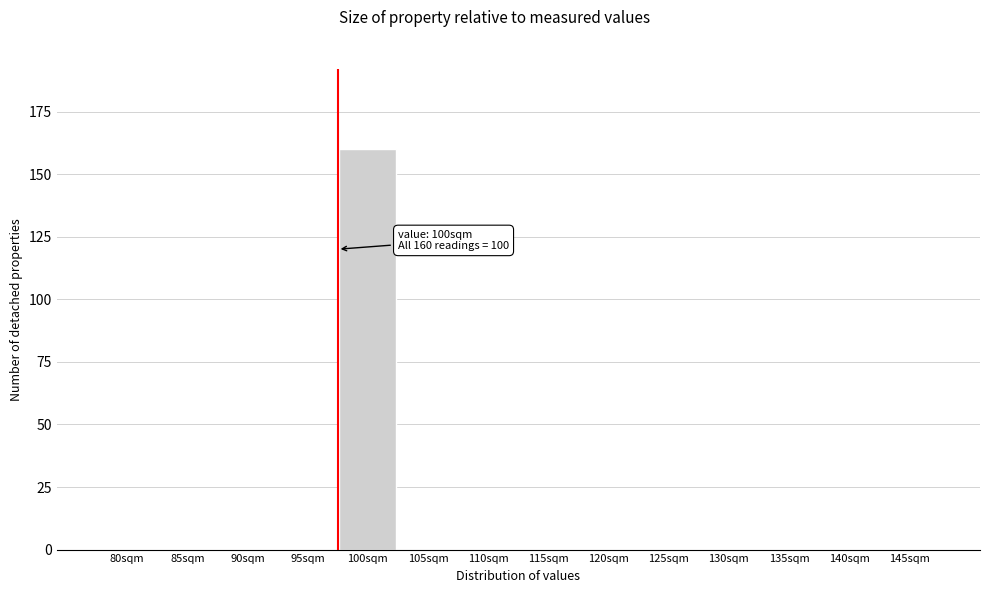

Reading right to left, what are all the values shown in this chart?

145sqm=0	140sqm=0	135sqm=0	130sqm=0	125sqm=0	120sqm=0	115sqm=0	110sqm=0	105sqm=0	100sqm=160	95sqm=0	90sqm=0	85sqm=0	80sqm=0